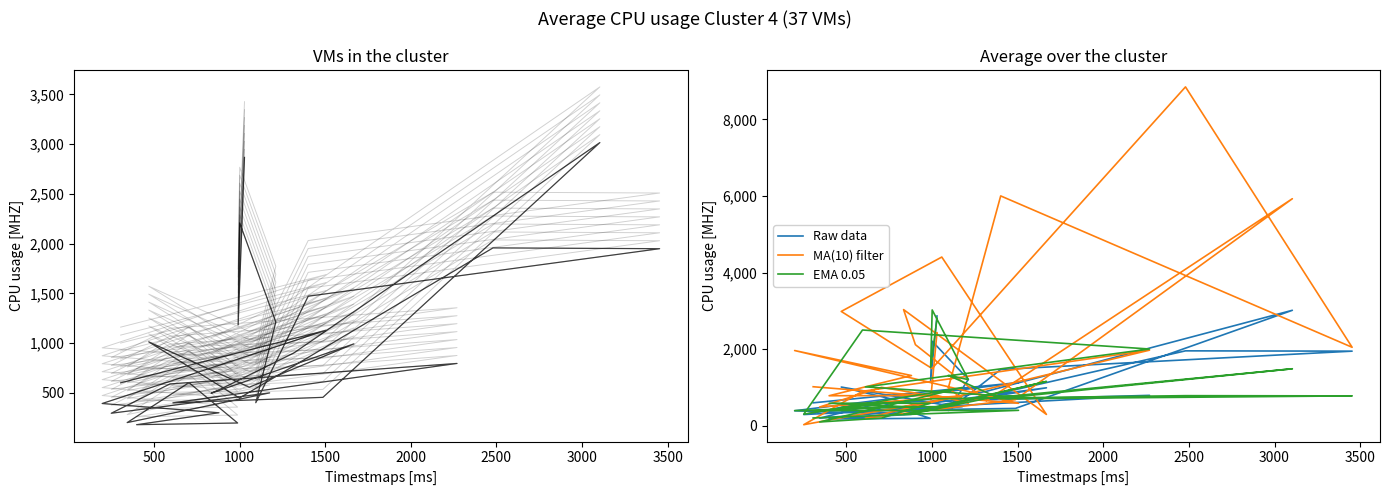

Rank the series by their maximum value, from lowest to highest.

Raw data, EMA 0.05, MA(10) filter